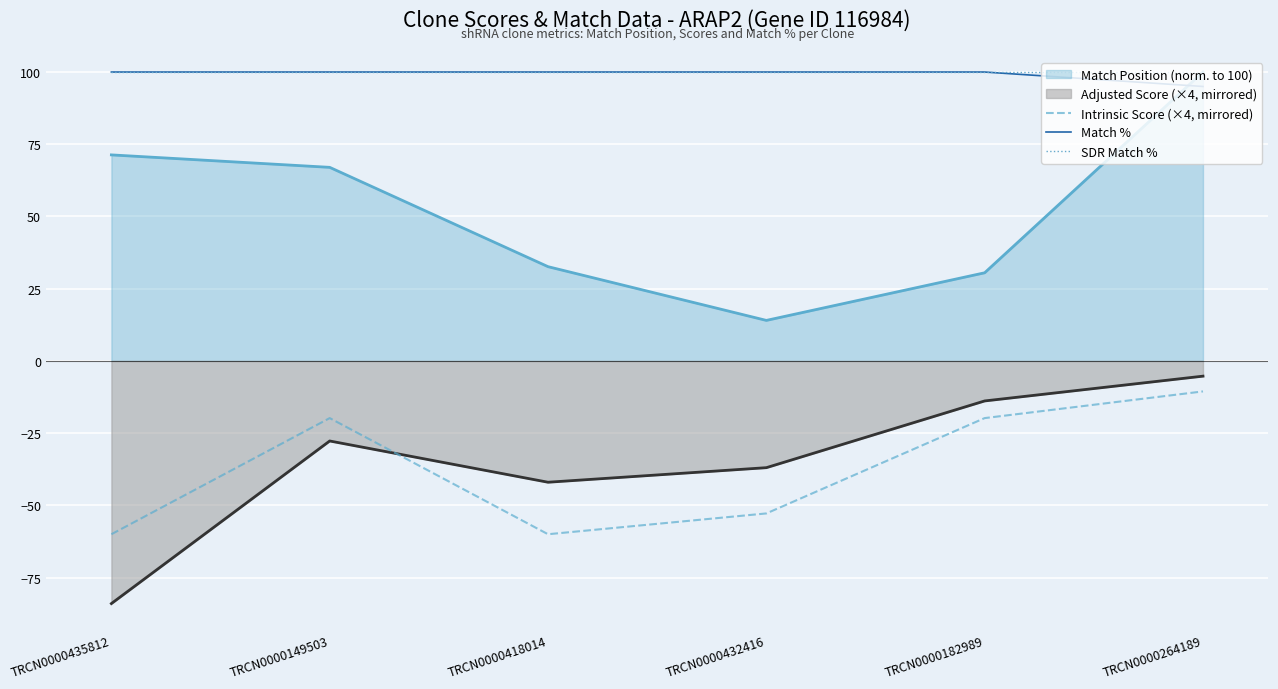

Is it true that Intrinsic Score (×4, mirrored) equals -19.8 at TRCN0000149503?

True